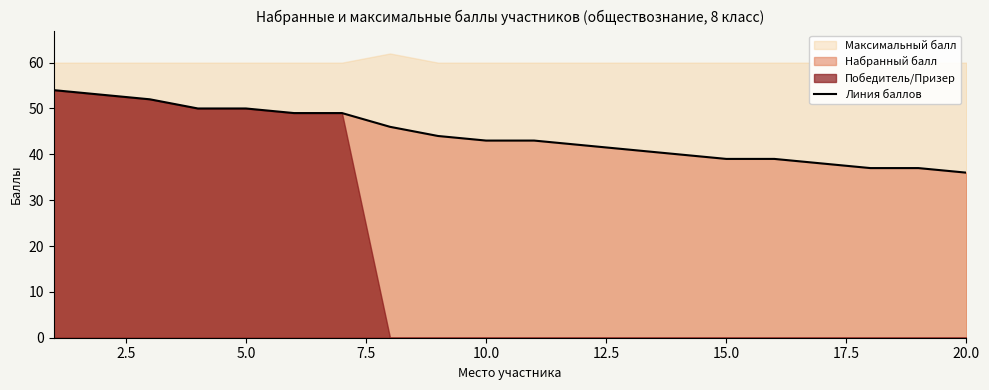

Reading right to left, transcribe all the data shown in this chart.

36	37	37	38	39	39	40	41	42	43	43	44	46	49	49	50	50	52	53	54